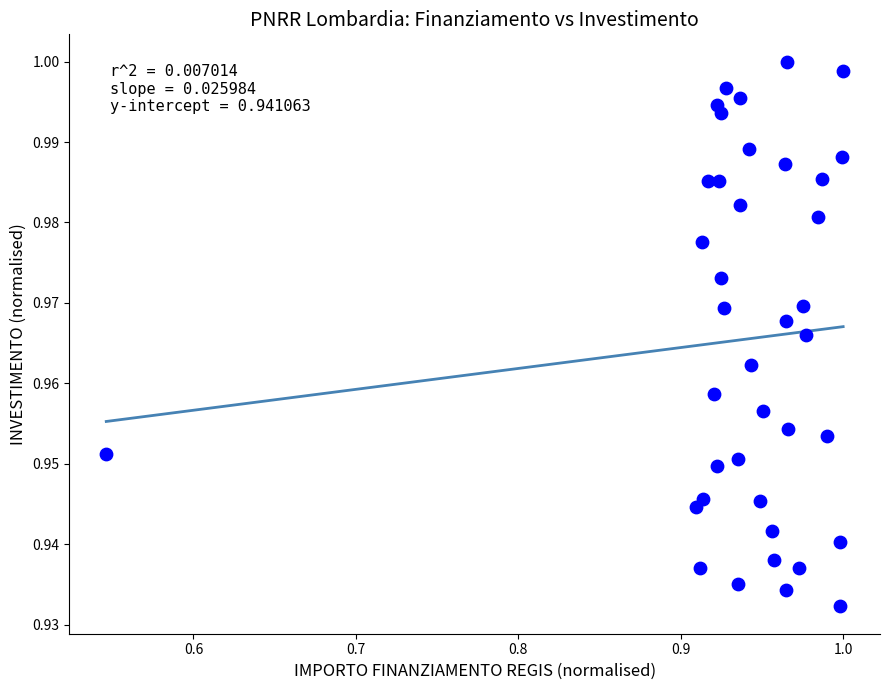

What is the range of X values (max minus min)?

0.5